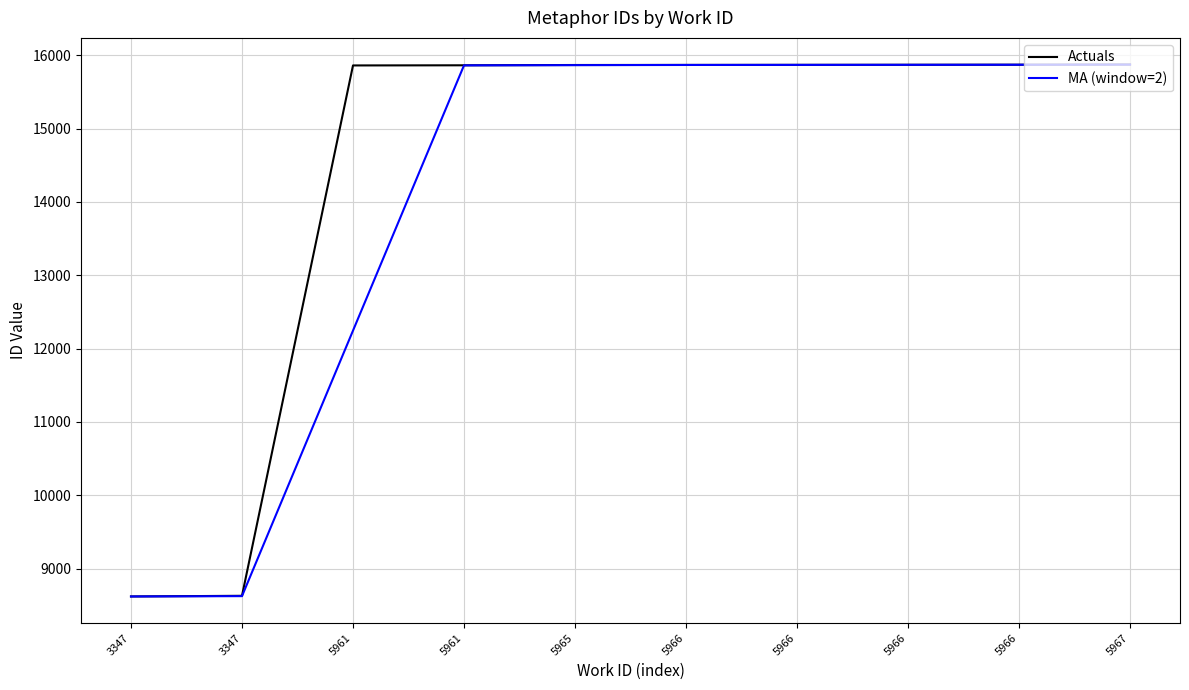

What are all the series names shown in the legend?

Actuals, MA (window=2)